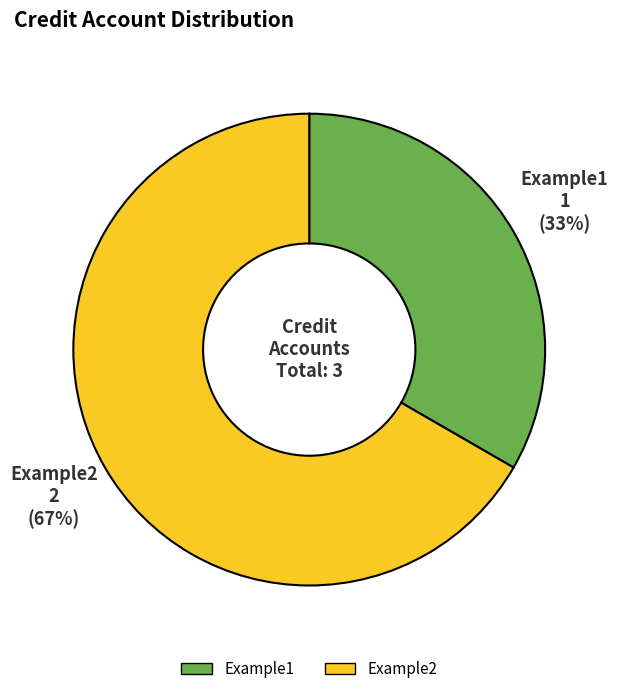

The Example1 slice represents 33% of the pie. True or false?

True